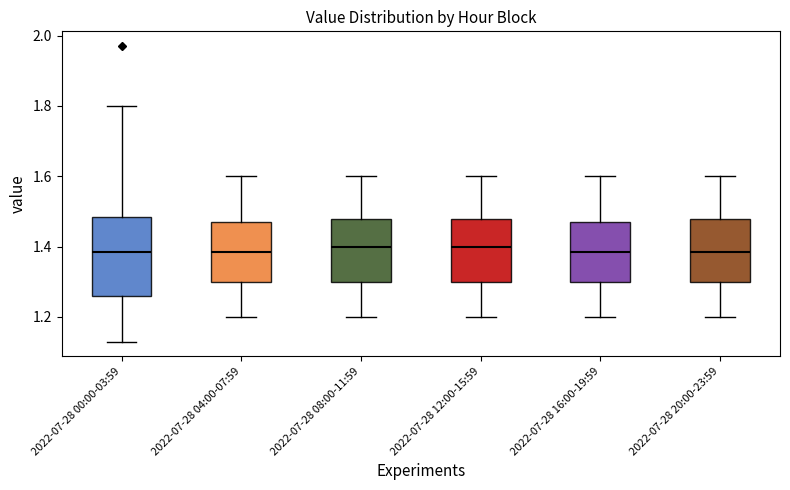

Reading left to right, transcribe this box plot: for each box, give where its median line is, the range the box spans, and where its two whiskers end, as read against the y-axis. The values are not printed on the chart, so give them approximately, as read against the axis.

2022-07-28 00:00-03:59: median 1.38, box 1.26 to 1.48, whiskers 1.14 to 1.80
2022-07-28 04:00-07:59: median 1.38, box 1.30 to 1.48, whiskers 1.20 to 1.60
2022-07-28 08:00-11:59: median 1.40, box 1.30 to 1.48, whiskers 1.20 to 1.60
2022-07-28 12:00-15:59: median 1.40, box 1.30 to 1.48, whiskers 1.20 to 1.60
2022-07-28 16:00-19:59: median 1.38, box 1.30 to 1.48, whiskers 1.20 to 1.60
2022-07-28 20:00-23:59: median 1.38, box 1.30 to 1.48, whiskers 1.20 to 1.60